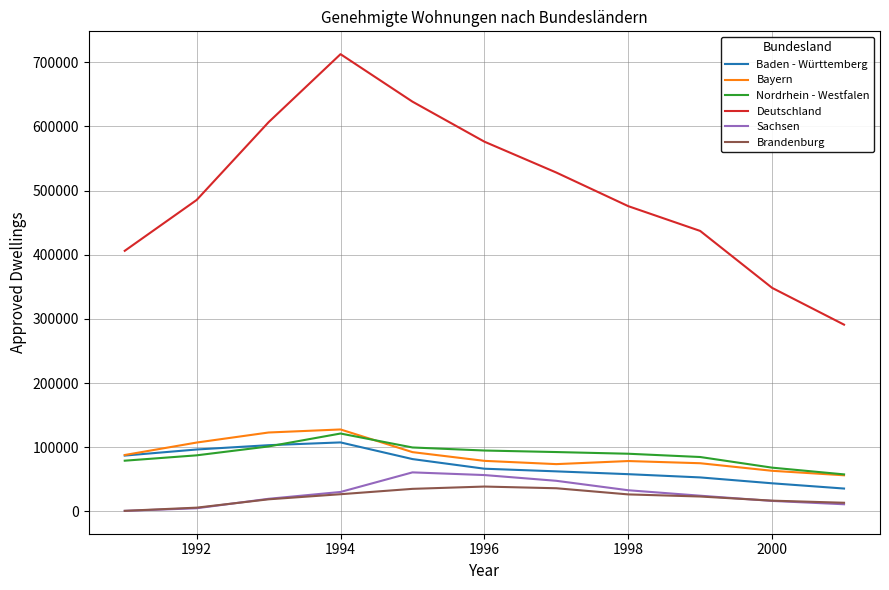

True or false: Deutschland has more than 2 points higher than both neighbors.

False